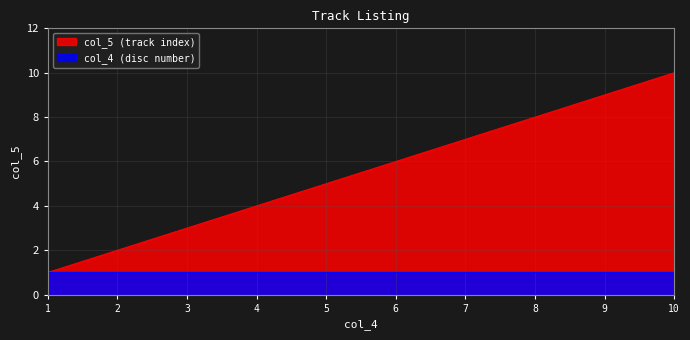

At which label is the value closest to 5?

5